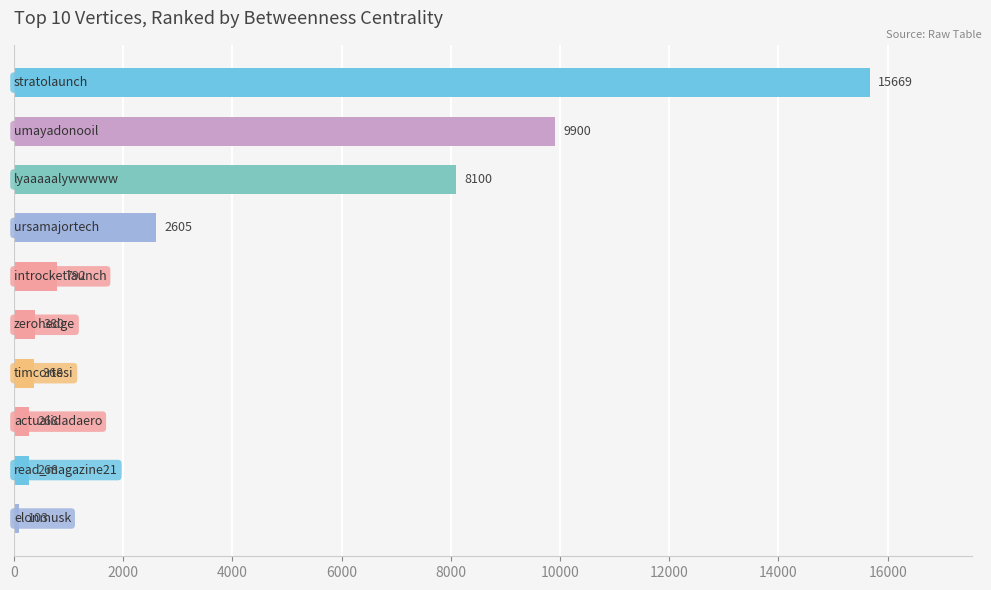

How many categories are shown in the chart?

10